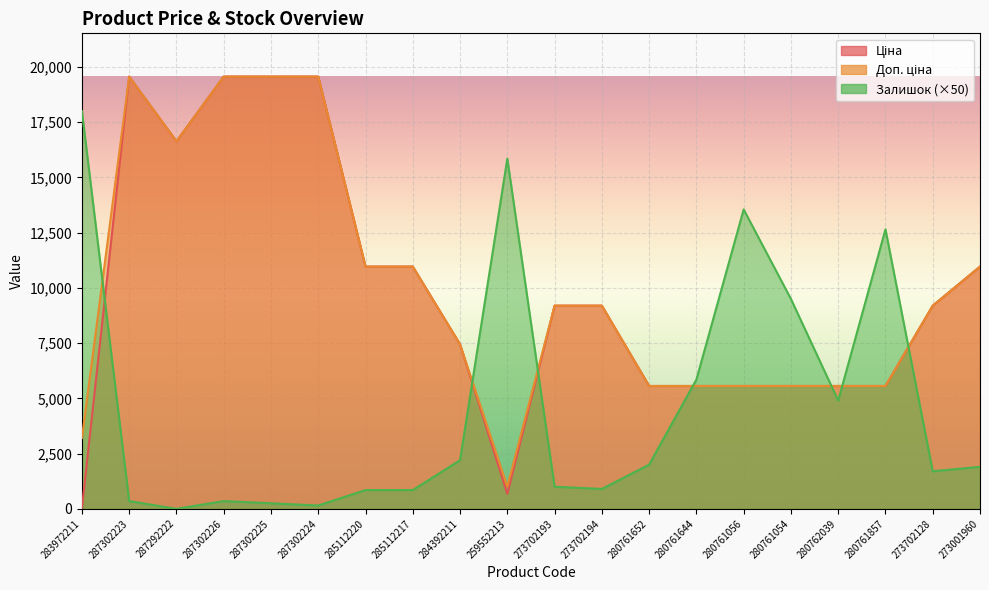

What is the sum of the Доп. ціна values at 280762039 and 259552213?

6564.5